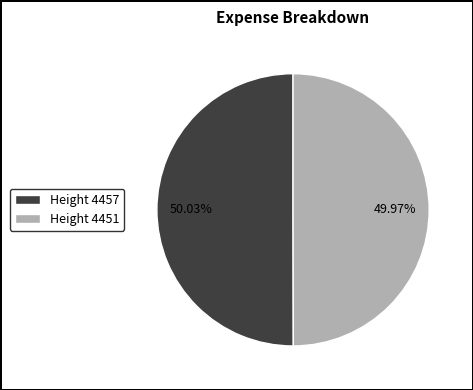

Is there any slice that represents more than half of the pie?

Yes